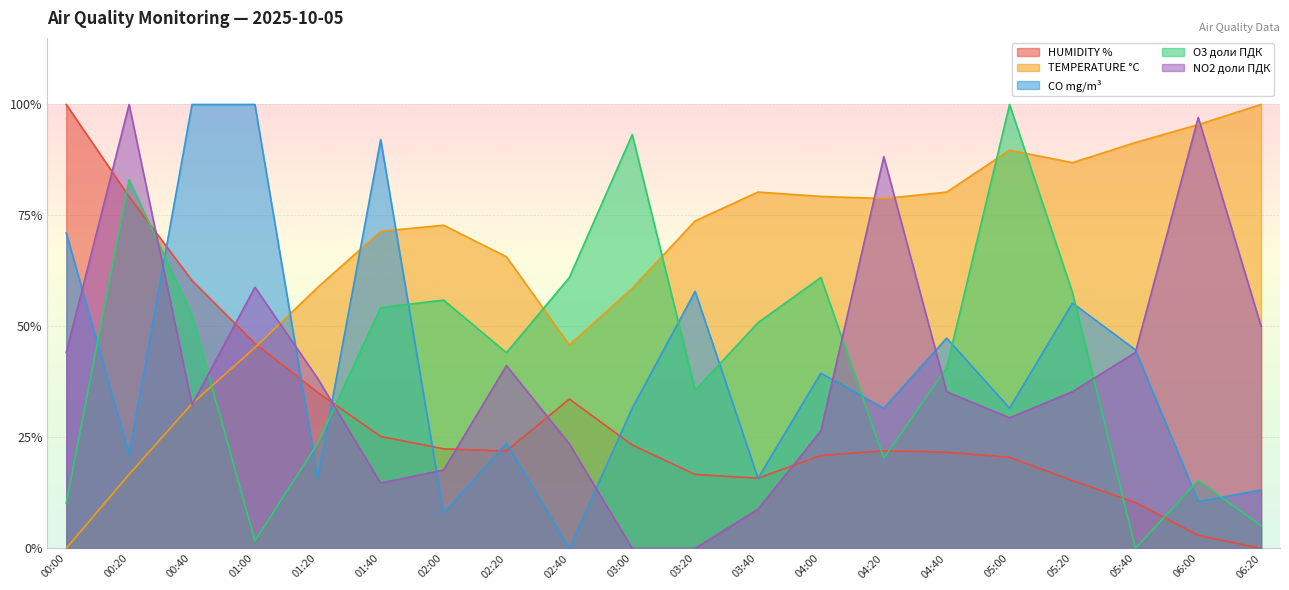

What is the difference between the maximum and minimum values in the CO mg/m³ series?

1.0